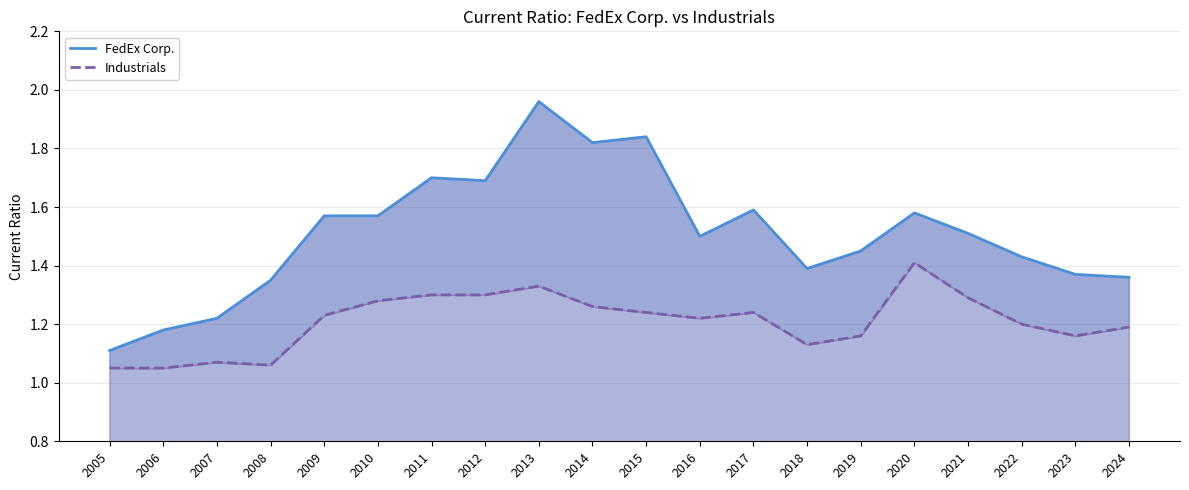

Is it true that Industrials equals 1.1 at 2008?

True